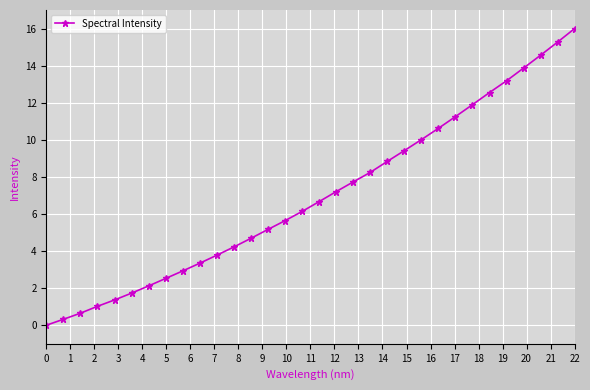

What is the sum of all values?

223.0